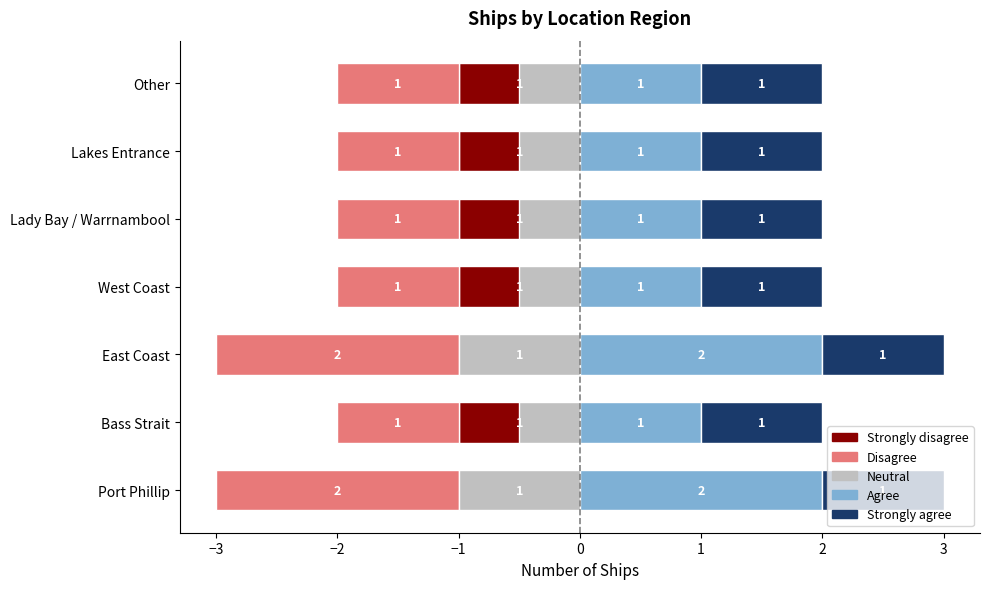

How many bars are there in total?

35